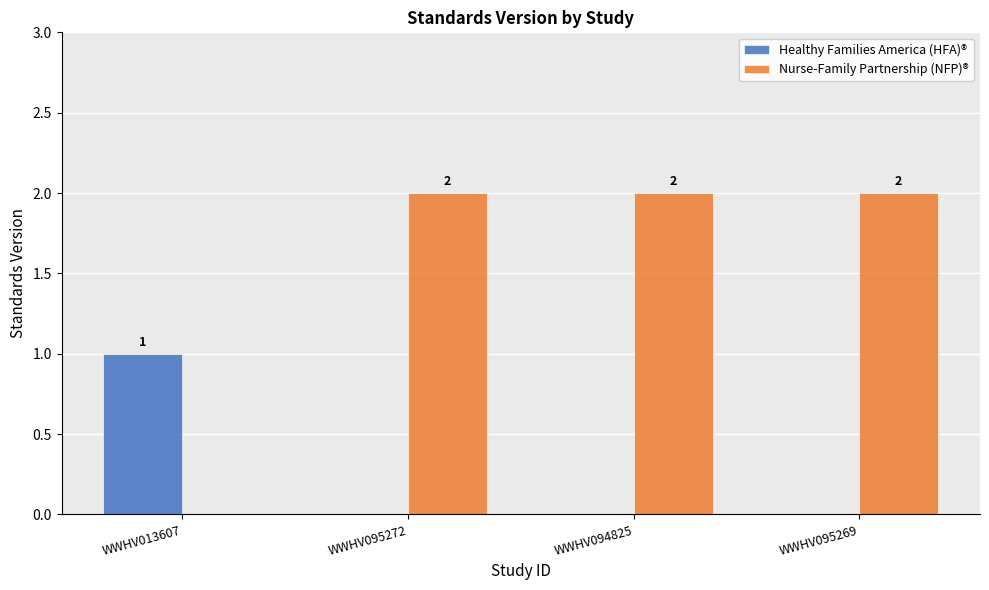

Does the chart contain stacked bars?

No